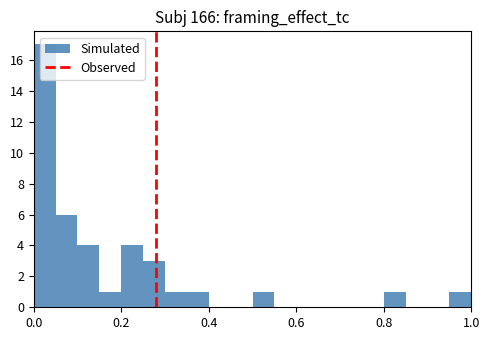

Read against the x-axis, roughly where is the centre of the tallest bar?

0.02